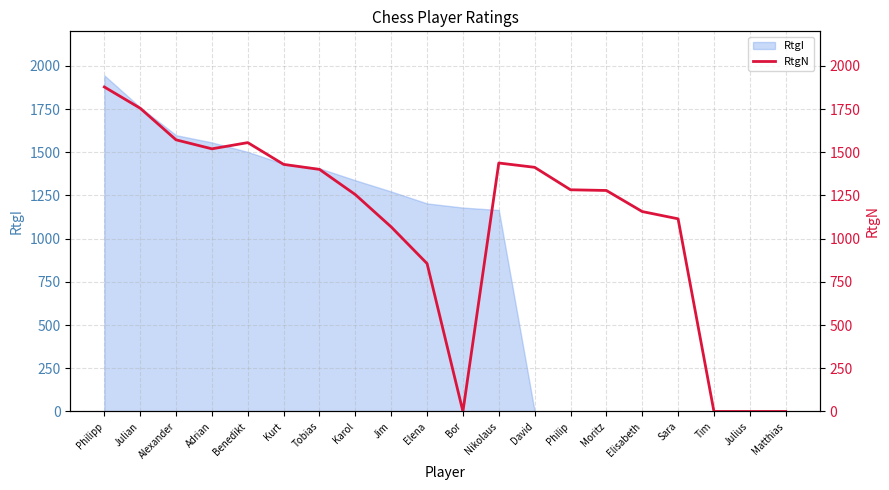

What is the value of the 2nd point from the left?

1755